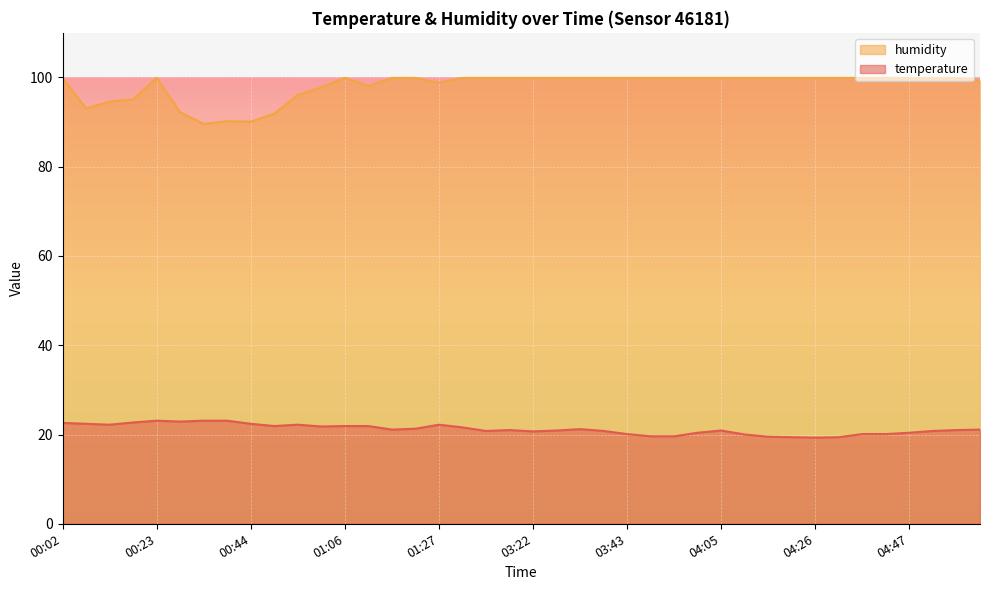

What is the sum of the humidity values at 04:42 and 04:37?

199.8